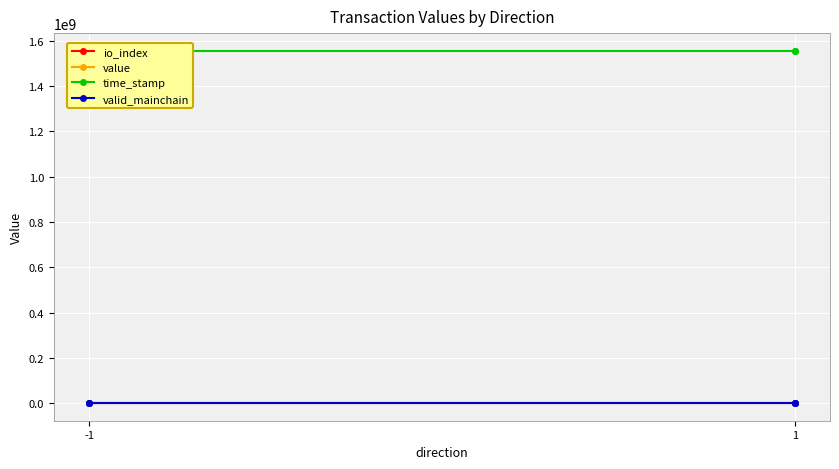

True or false: valid_mainchain and time_stamp cross at least once.

False